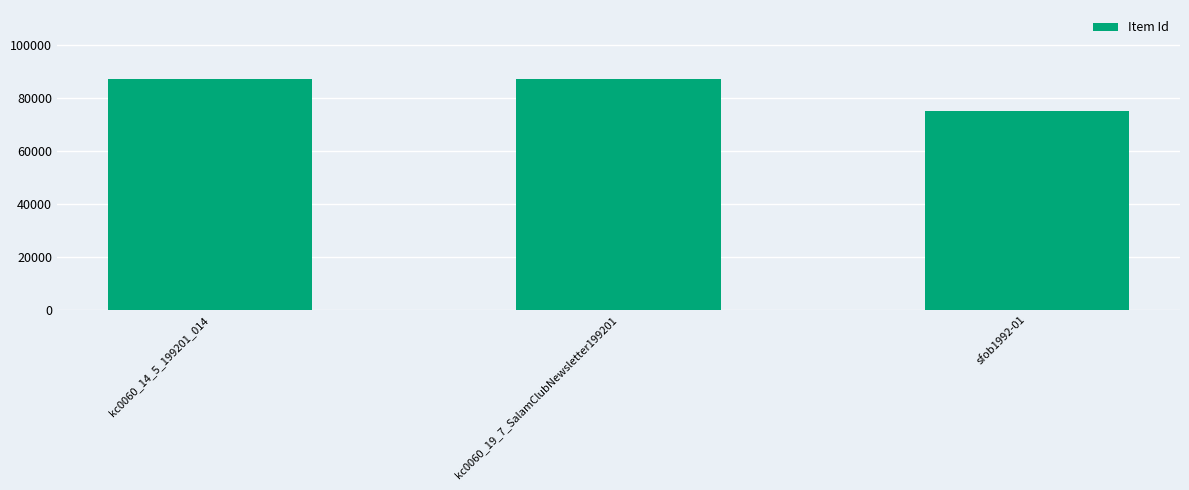

True or false: the data shows 87180 at kc0060_19_7_SalamClubNewsletter199201.

True